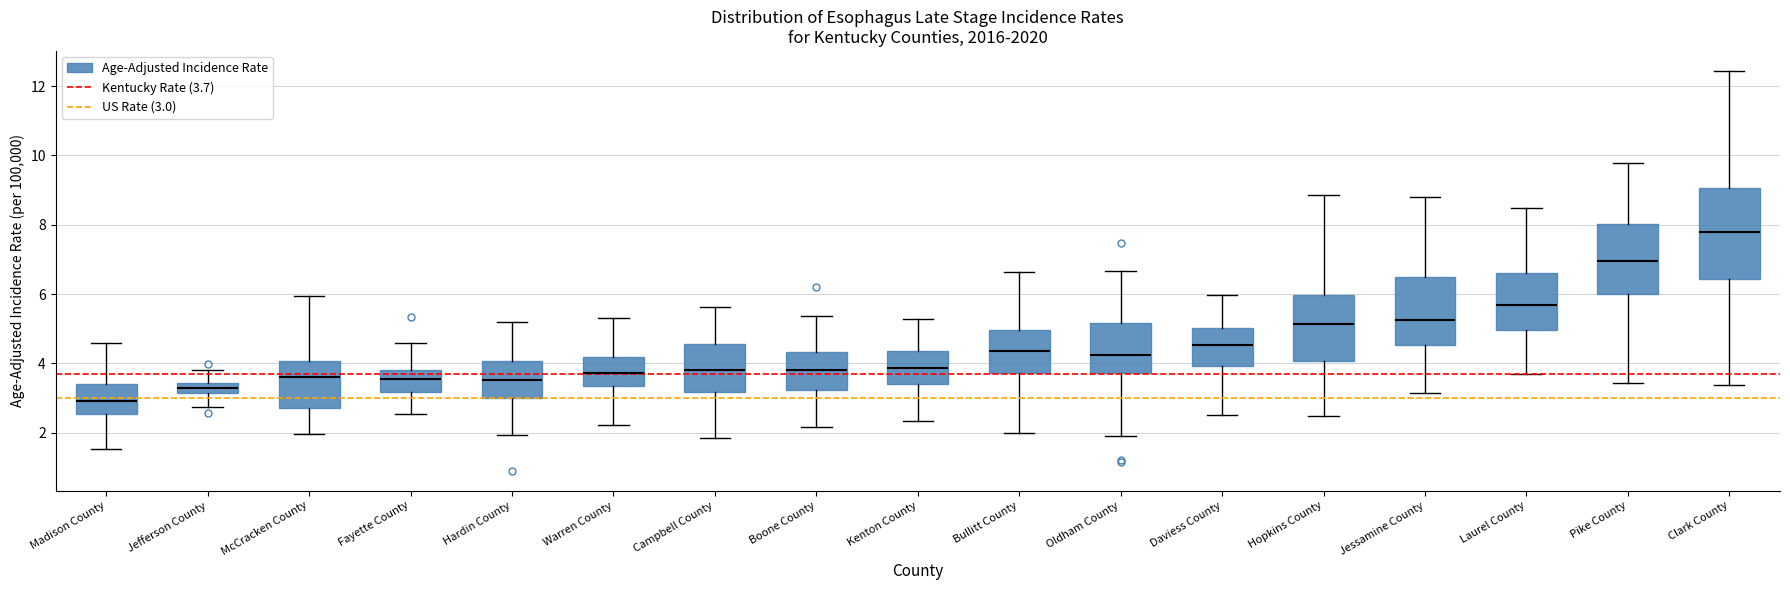

Which box's median line is the highest?

Clark County